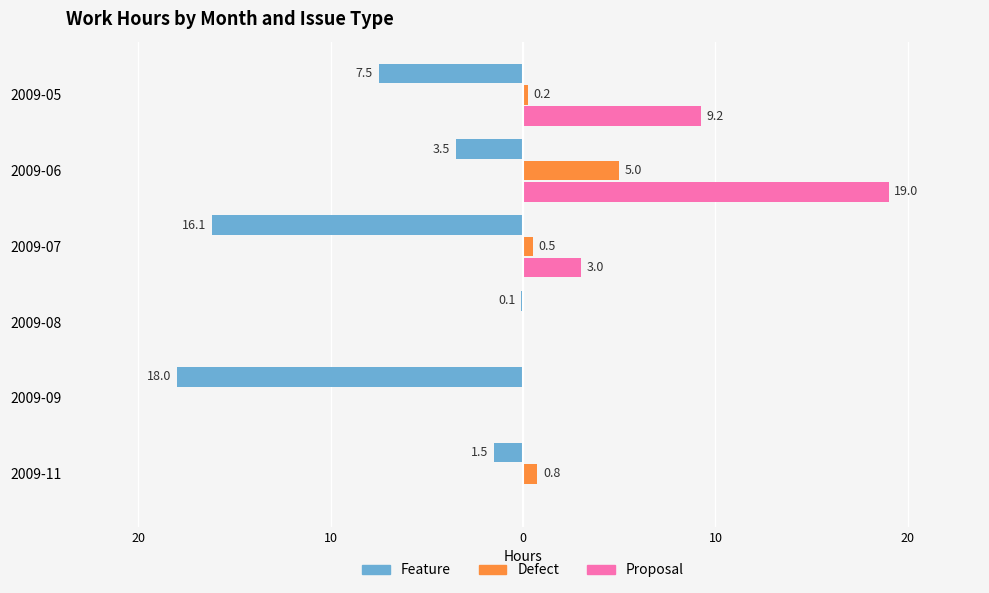

What are all the series names shown in the legend?

Feature, Defect, Proposal